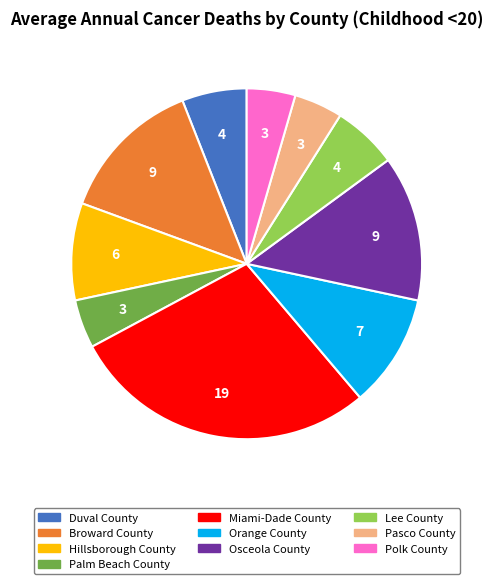

How many segments does this pie chart have?

10